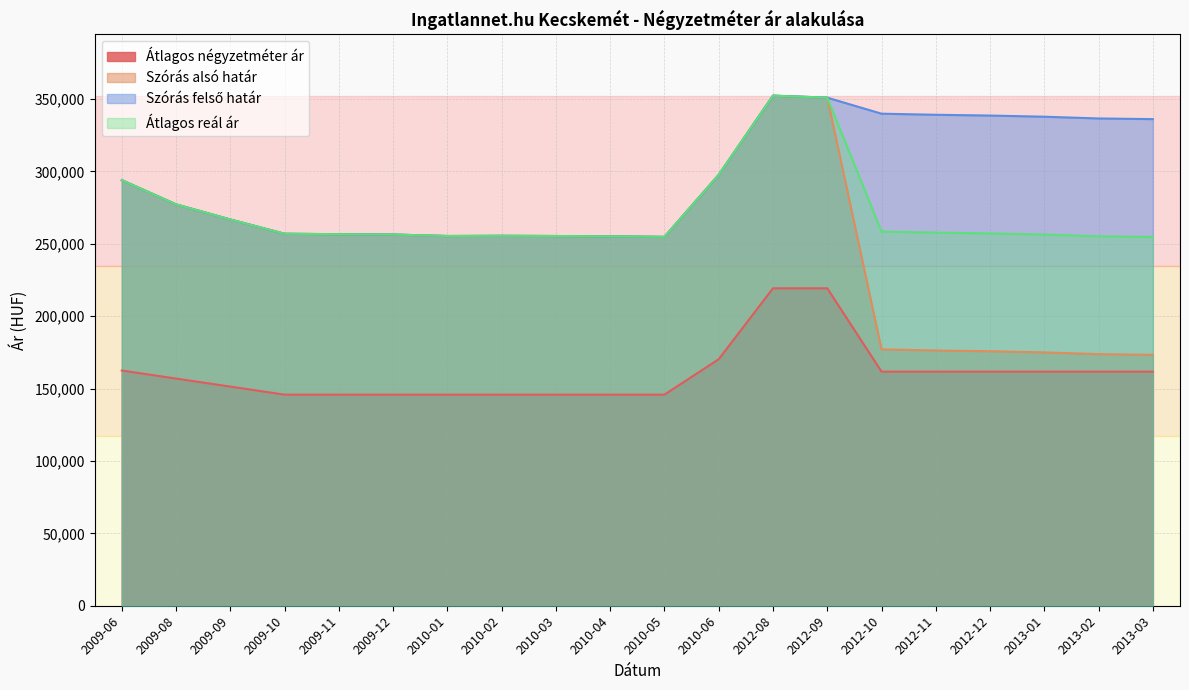

What is the value of the Szórás alsó határ point at the 16th from the left?

176360